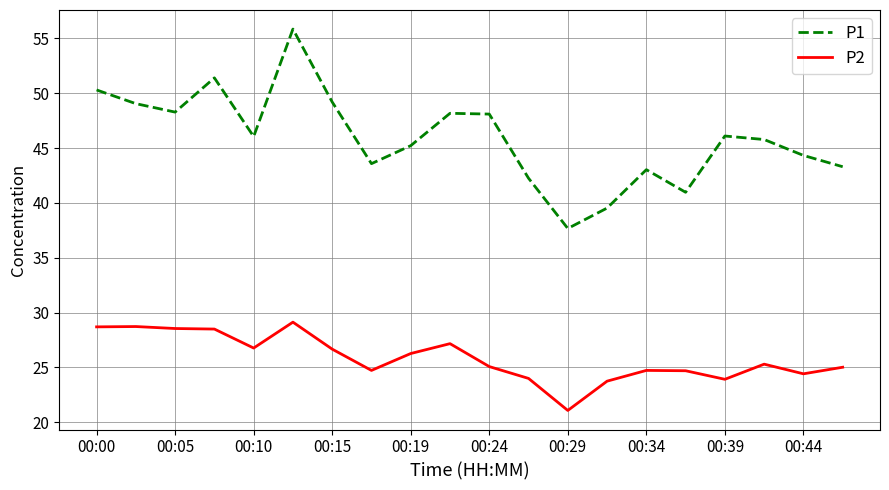

True or false: P1 and P2 cross at least once.

False